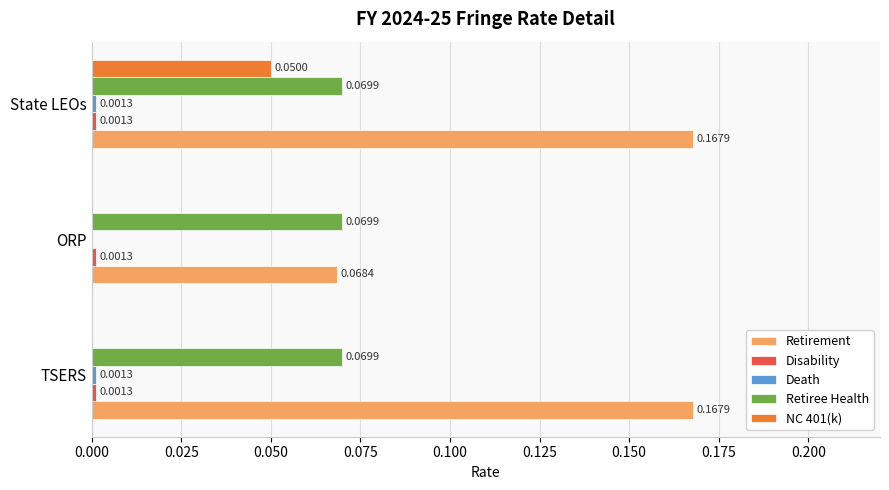

Between TSERS and State LEOs, which series saw the biggest shift?

NC 401(k)